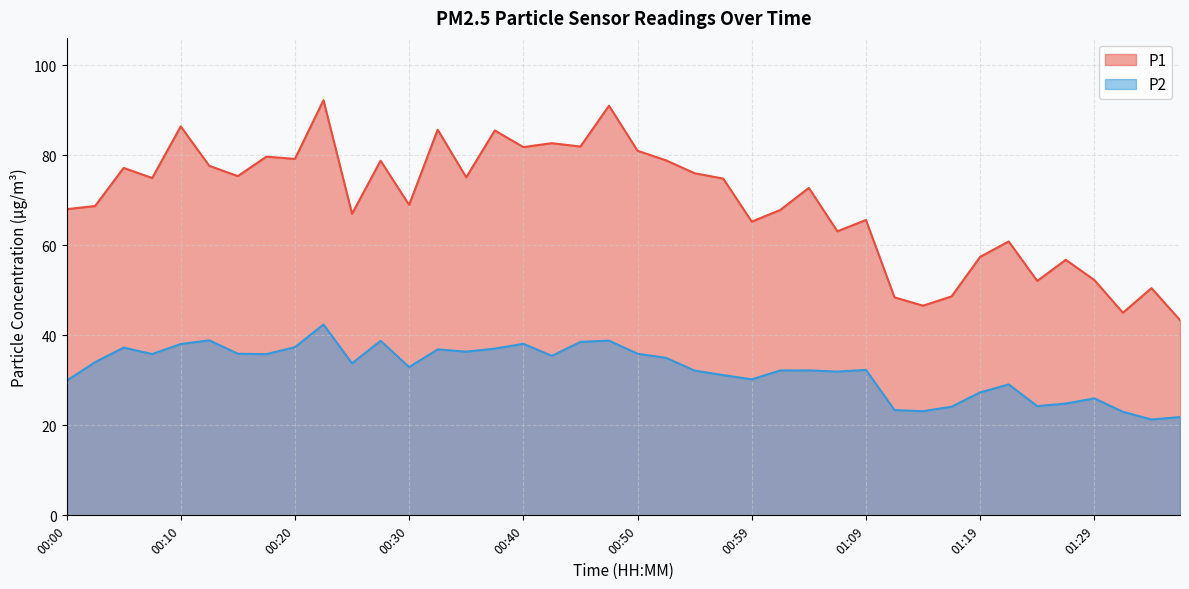

What is the sum of all P1 values?

2786.3